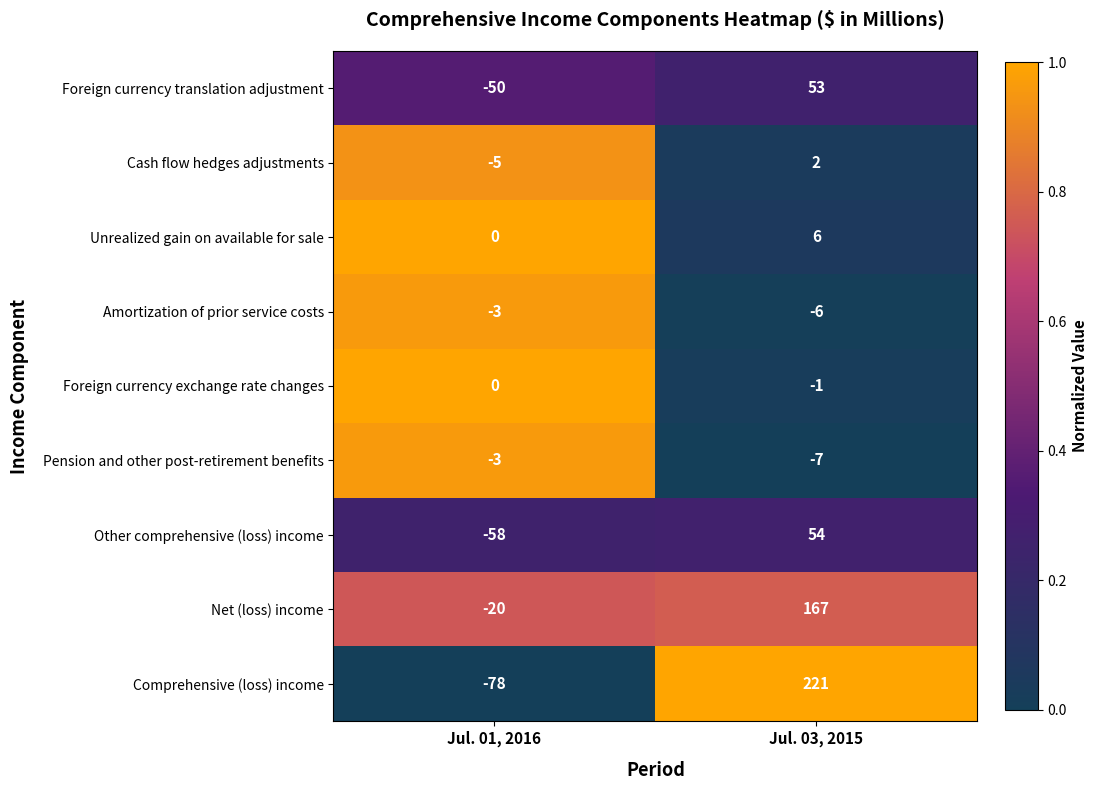

Between Jul. 01, 2016 and Jul. 03, 2015, which series saw the biggest shift?

Comprehensive (loss) income